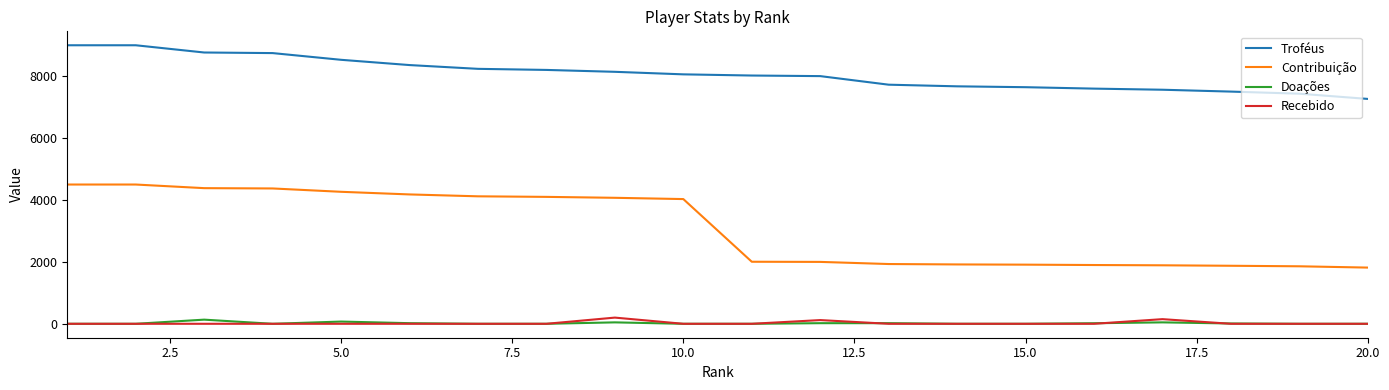

Which series has the largest total across all categories?

Troféus